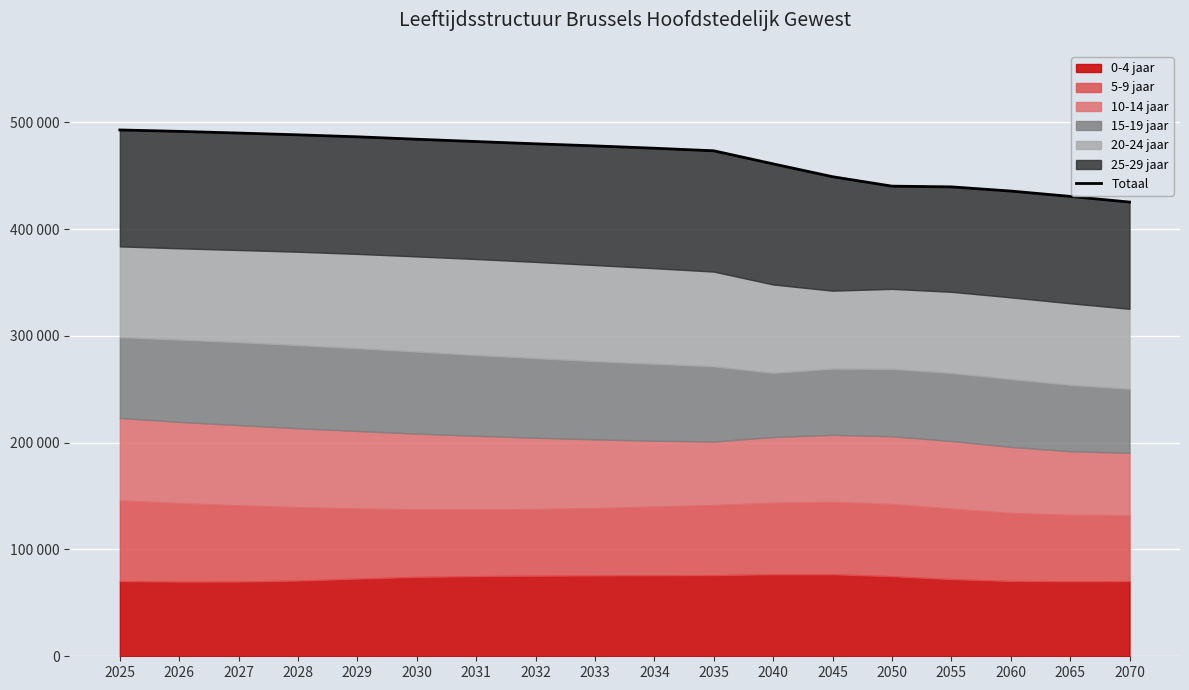

Does the chart display data point markers on the line(s)?

No